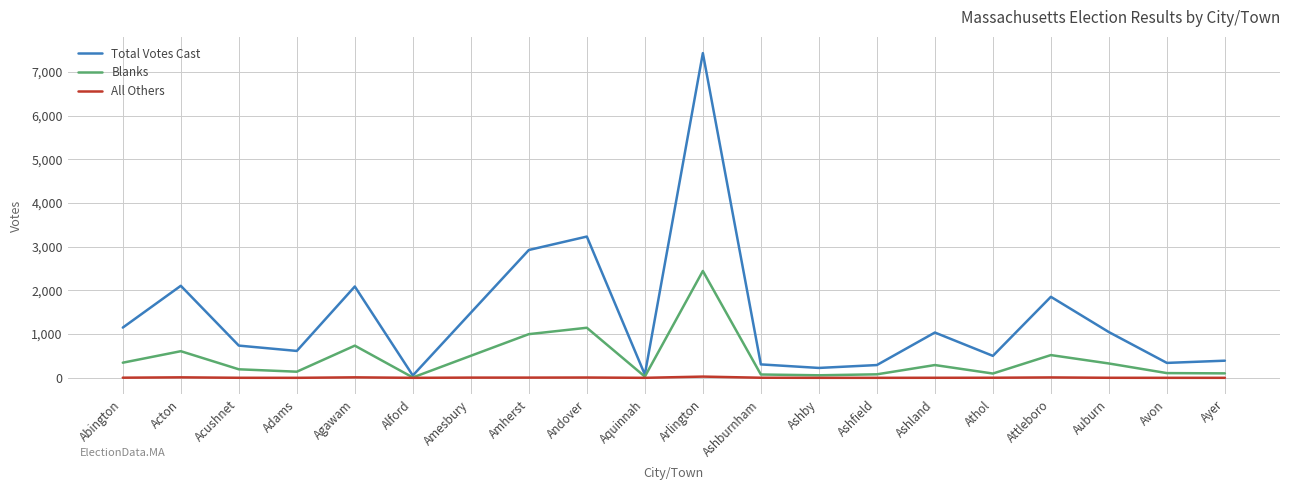

The Total Votes Cast series shows 1185 at Acushnet. True or false?

False